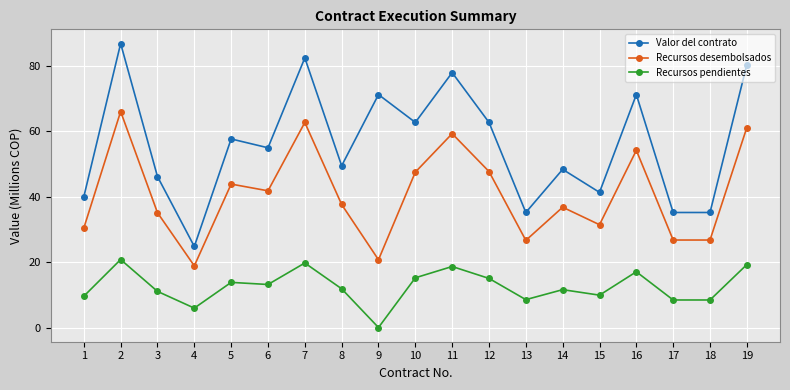

What is the difference between the maximum and minimum values in the Recursos desembolsados series?

47.2